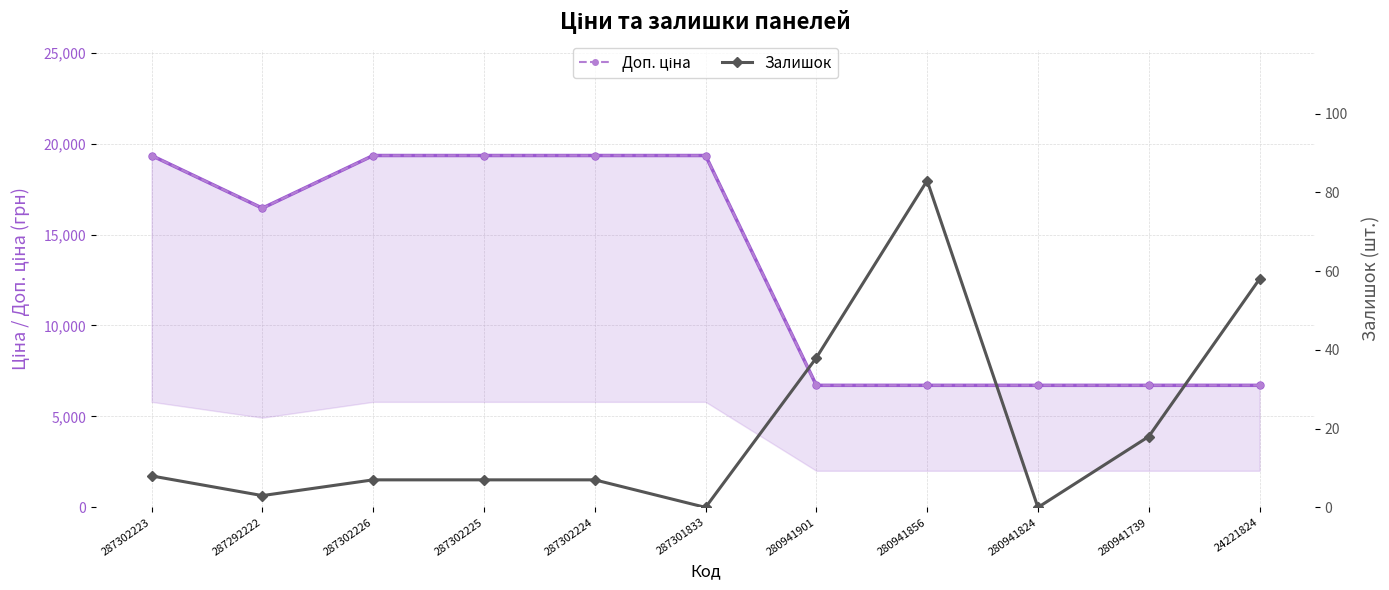

The value of Доп. ціна at 287302226 is 19343.1. True or false?

True